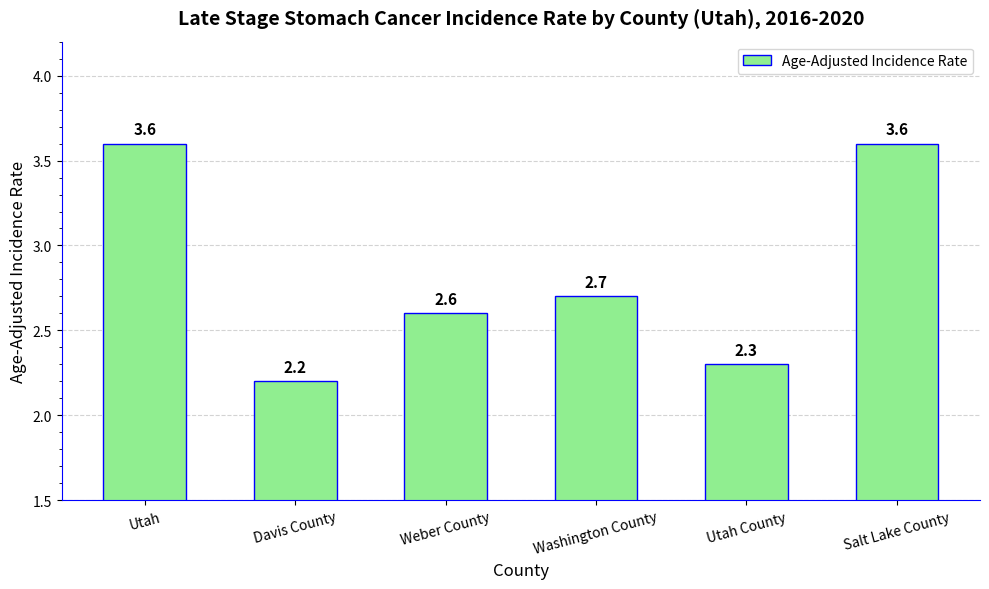

What position from the left is Utah?

1